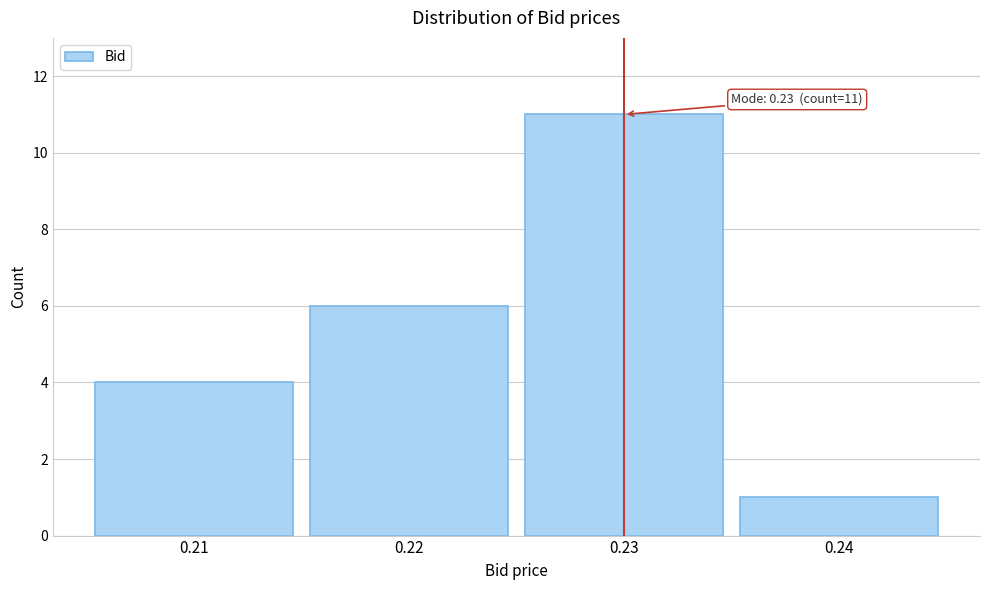

Which range on the x-axis has the tallest bar?

0.225 to 0.235